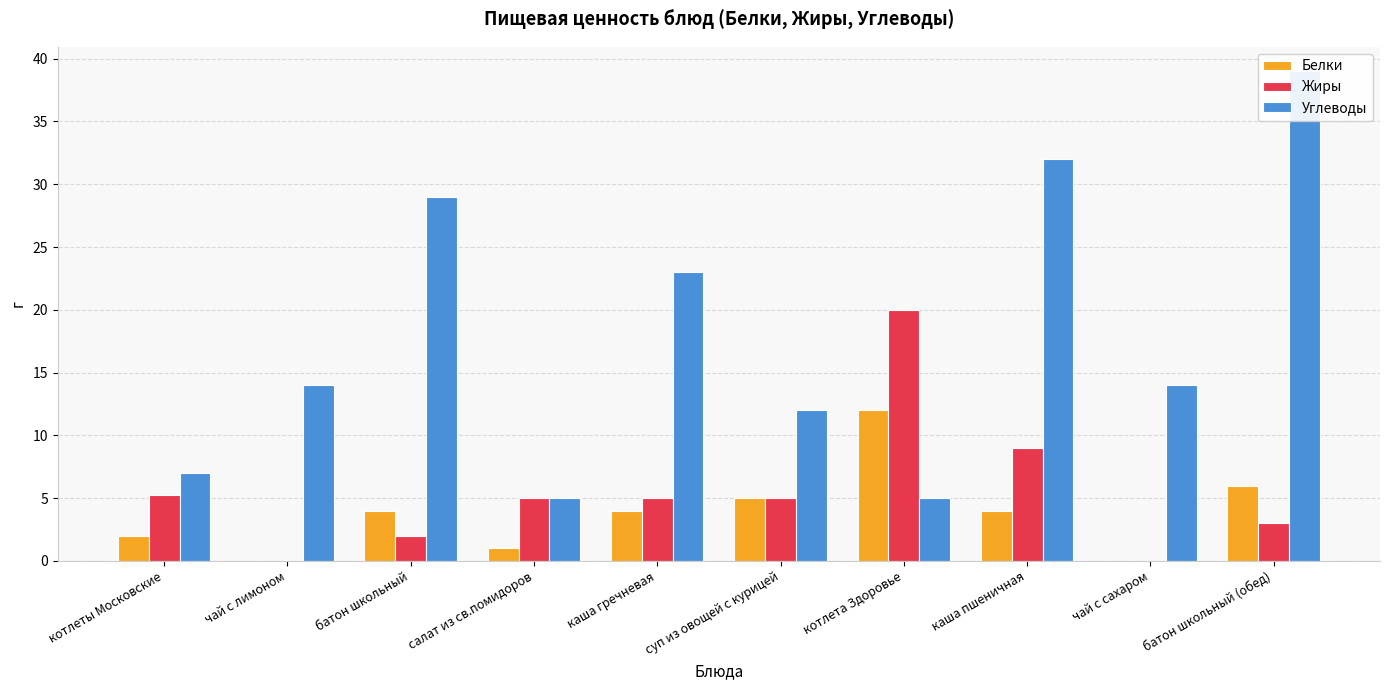

Is it true that Углеводы equals 5.5 at чай с сахаром?

False